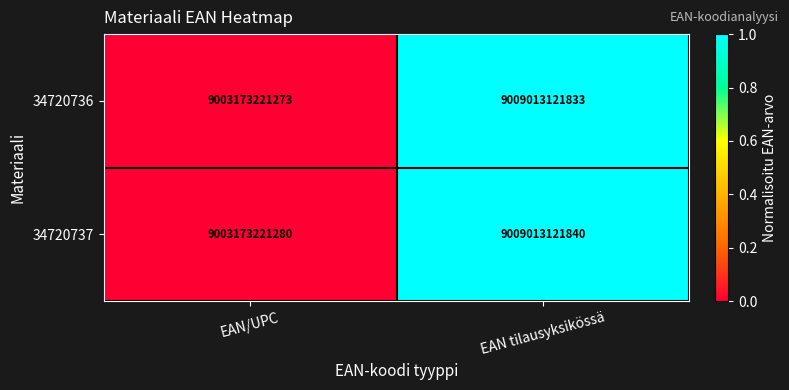

What is the minimum value for 34720737?

9003173221280